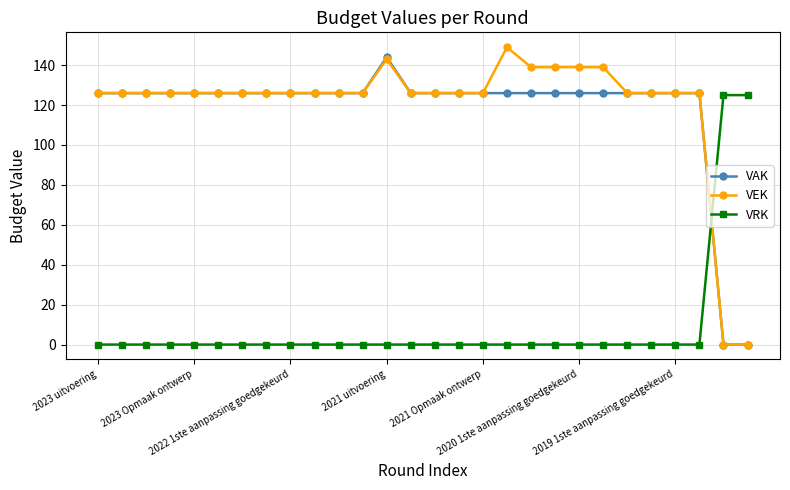

Reading left to right, extract all data points from this chart.

VAK: 126	126	126	126	126	126	126	126	126	126	126	126	144	126	126	126	126	126	126	126	126	126	126	126	126	126	0	0
VEK: 126	126	126	126	126	126	126	126	126	126	126	126	143	126	126	126	126	149	139	139	139	139	126	126	126	126	0	0
VRK: 0	0	0	0	0	0	0	0	0	0	0	0	0	0	0	0	0	0	0	0	0	0	0	0	0	0	125	125